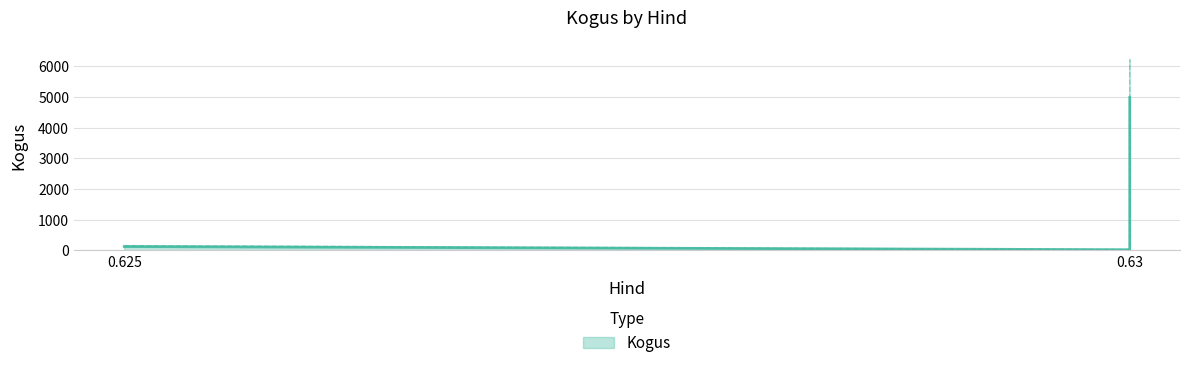

Reading right to left, extract all data points from this chart.

18	4982	18	60	122